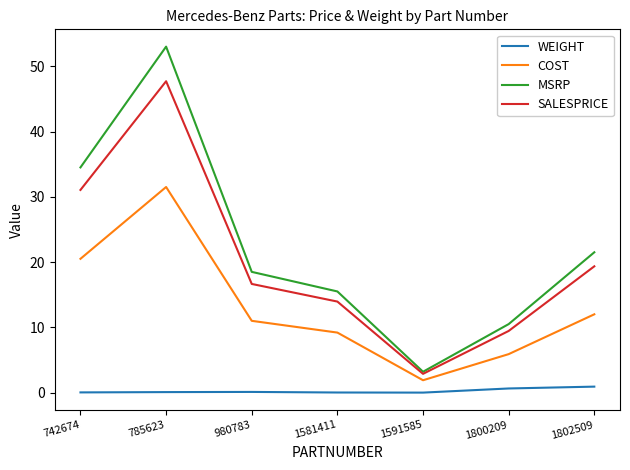

What are all the series names shown in the legend?

WEIGHT, COST, MSRP, SALESPRICE